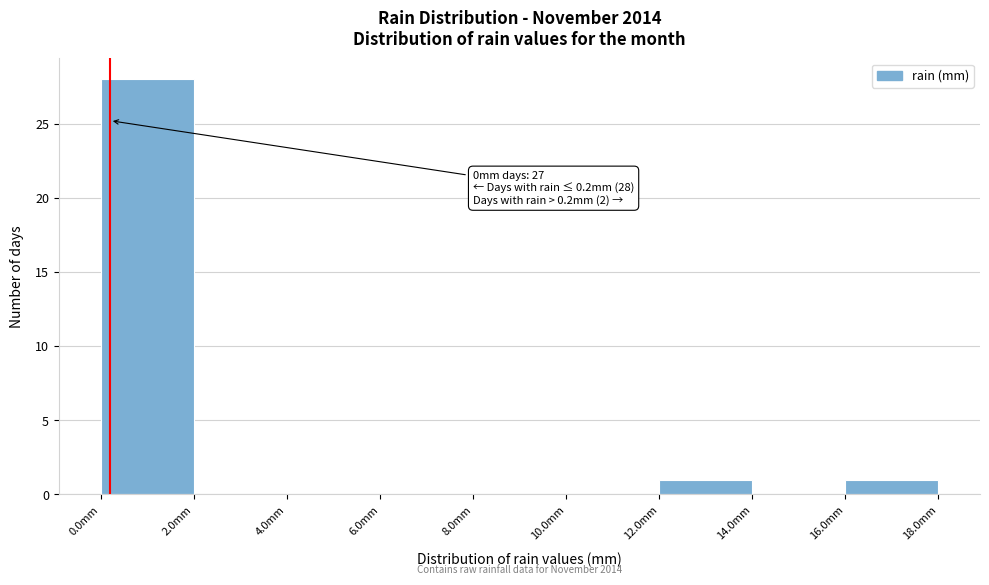

Which range on the x-axis has the tallest bar?

0 to 2